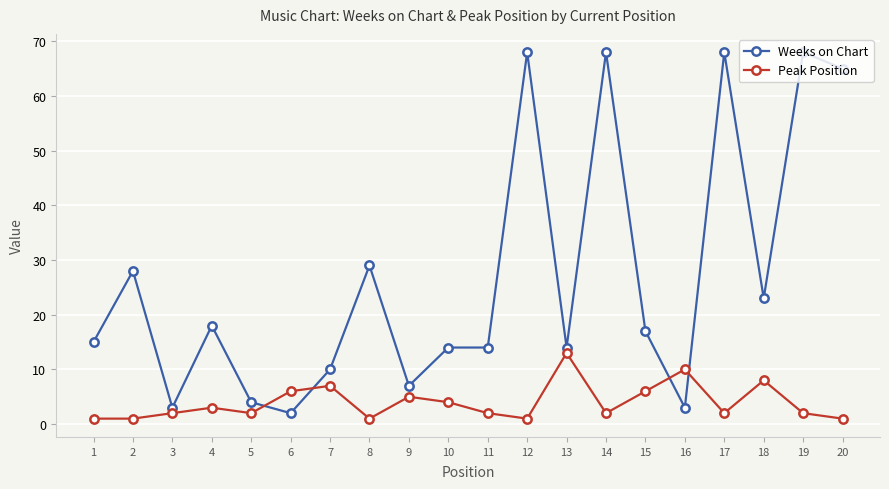

At how many categories does at least one series exceed 54?

5